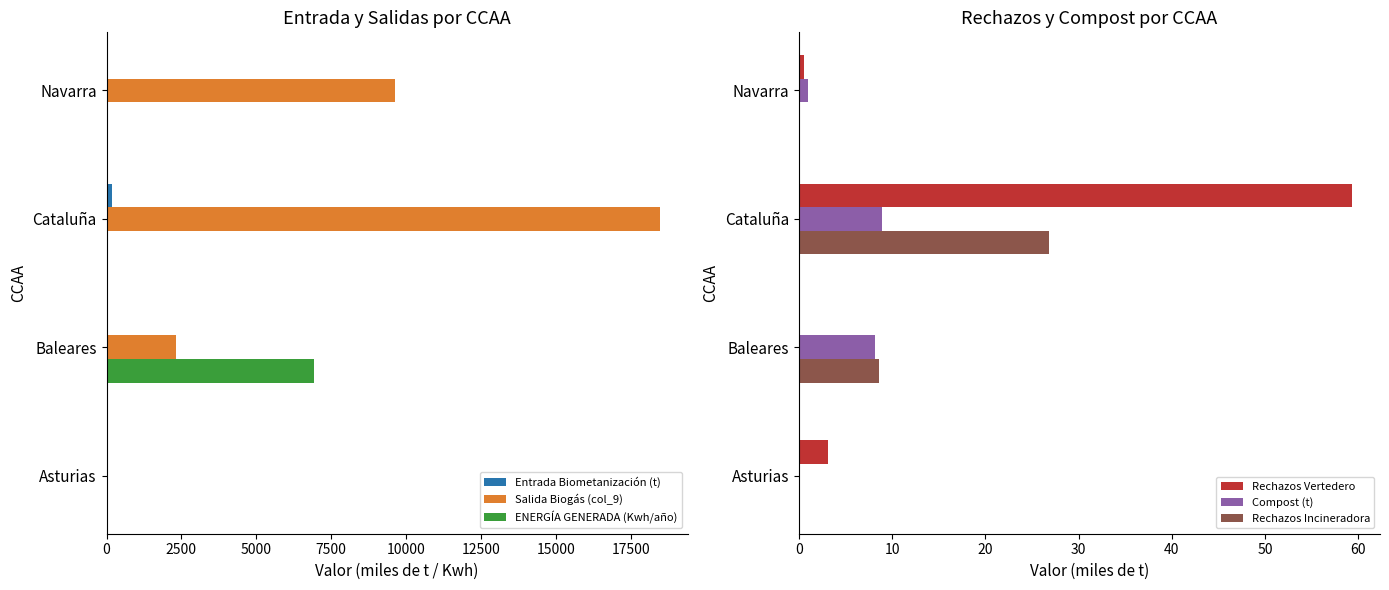

Which series has the largest total across all categories?

Salida Biogás (col_9)